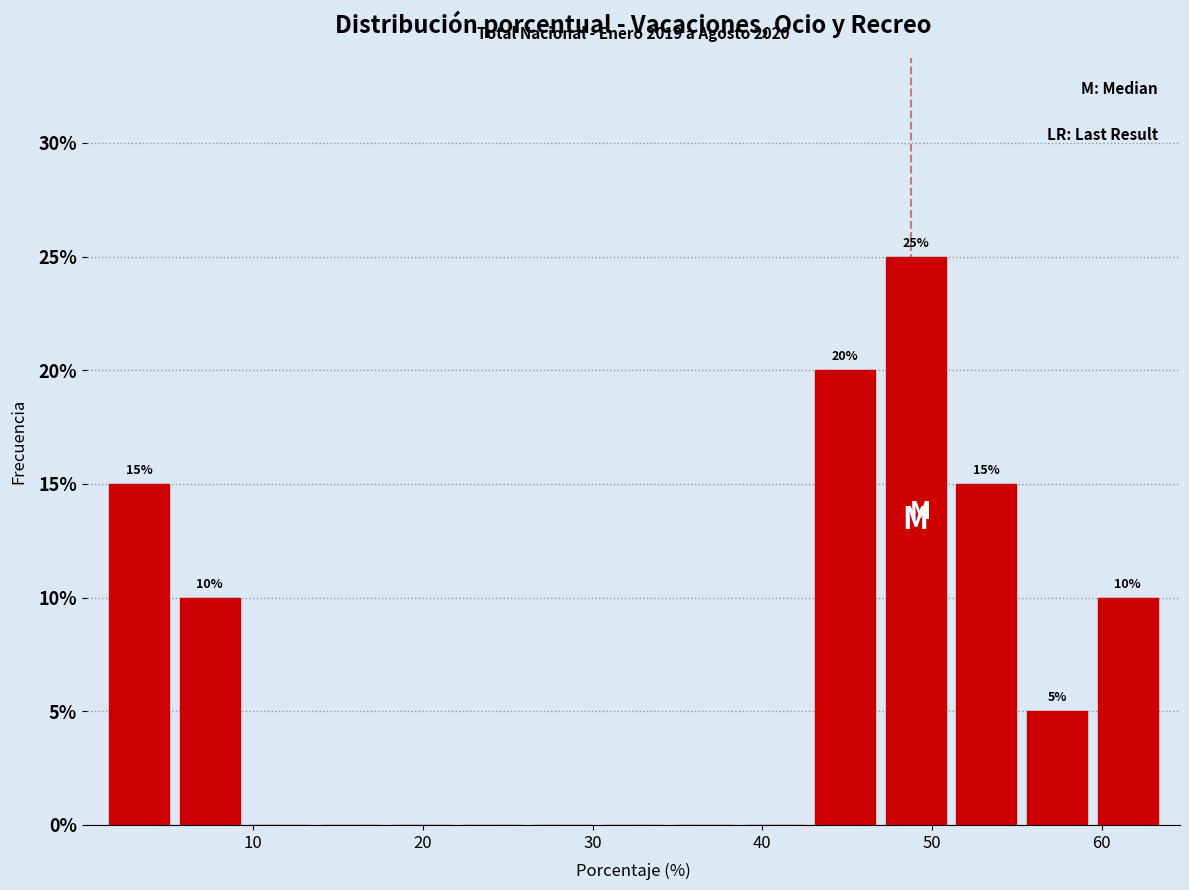

Over which range of the x-axis is the bar tallest?

47 to 51